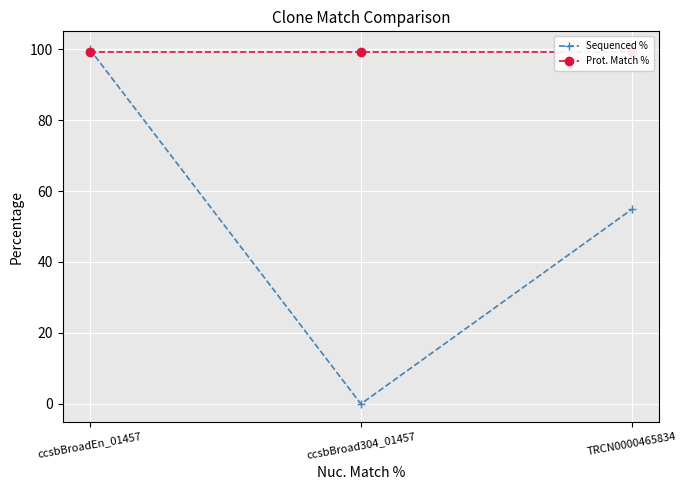

The value of Prot. Match % at ccsbBroadEn_01457 is 48.8. True or false?

False